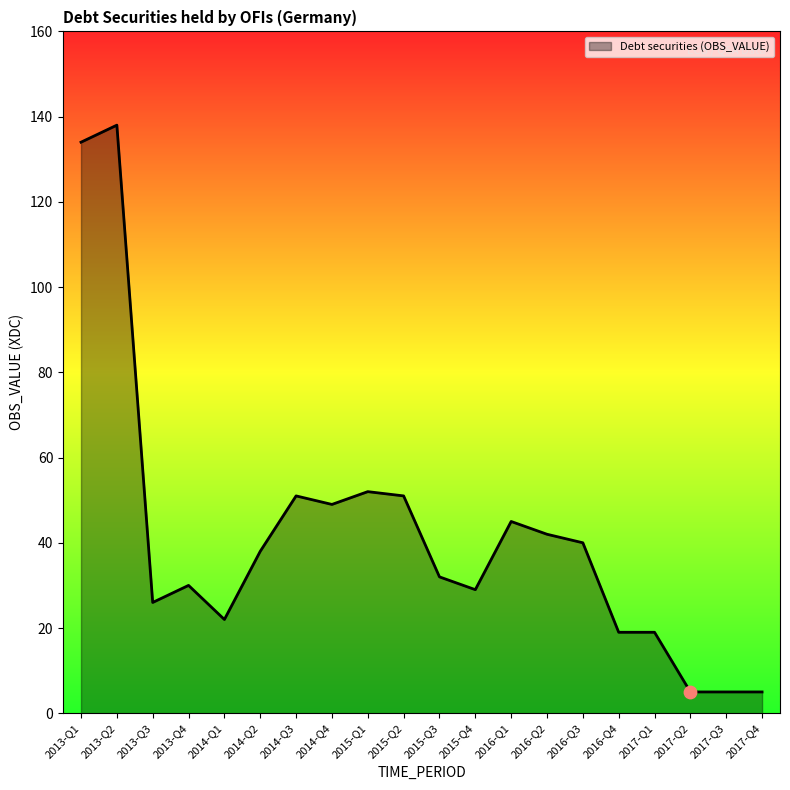

Approximately how many times larger is the value at 2013-Q2 compared to 2016-Q4?

7.3